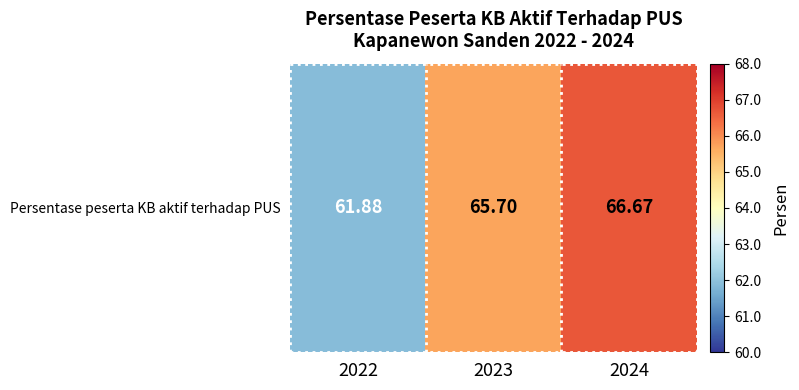

What is the difference between the maximum and minimum values?

4.8